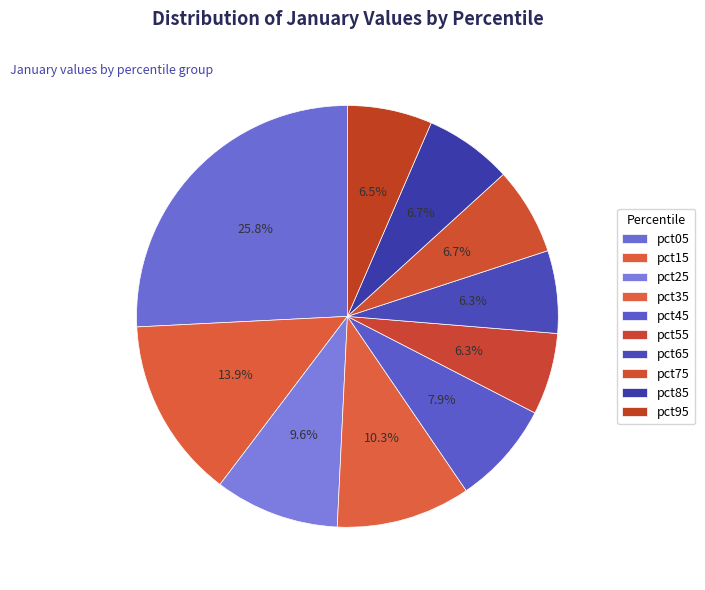

How many segments does this pie chart have?

10